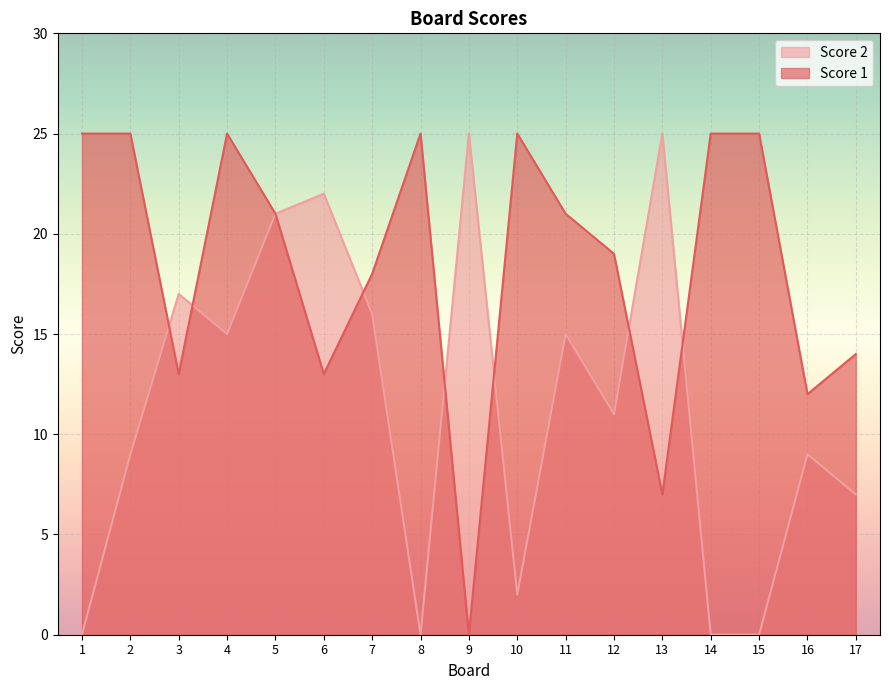

Which label corresponds to the smallest value in the chart?

1